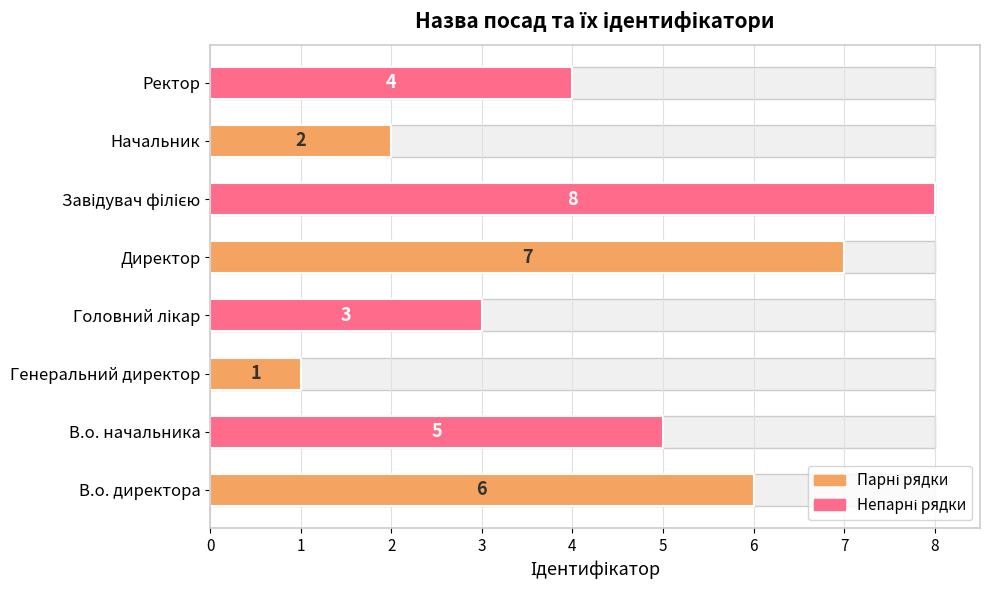

What is the sum of all values?

36